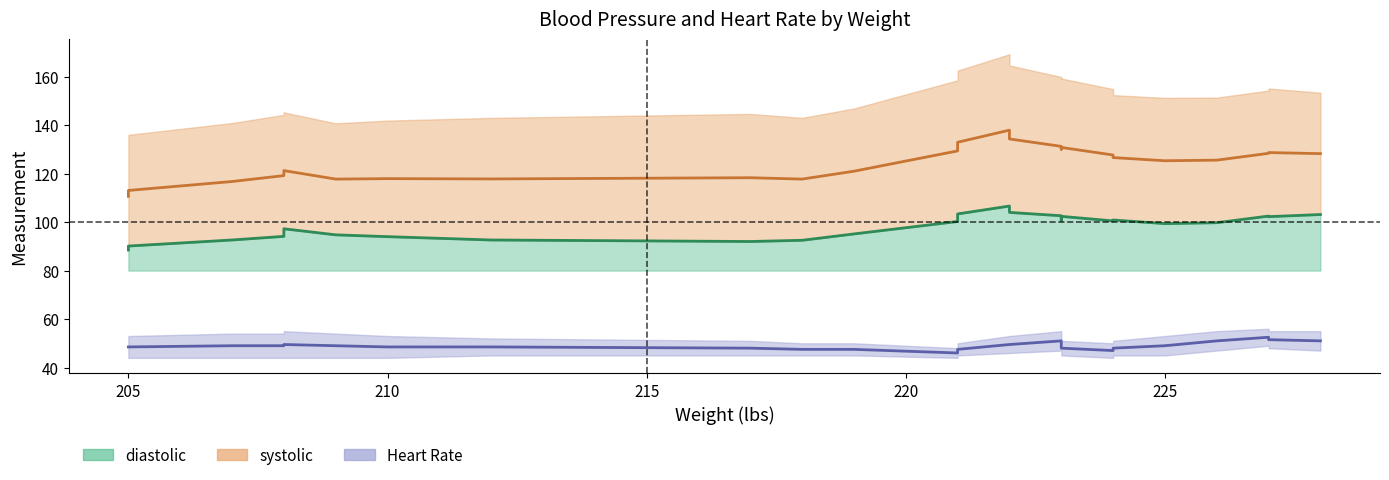

Which series has the largest total across all categories?

systolic